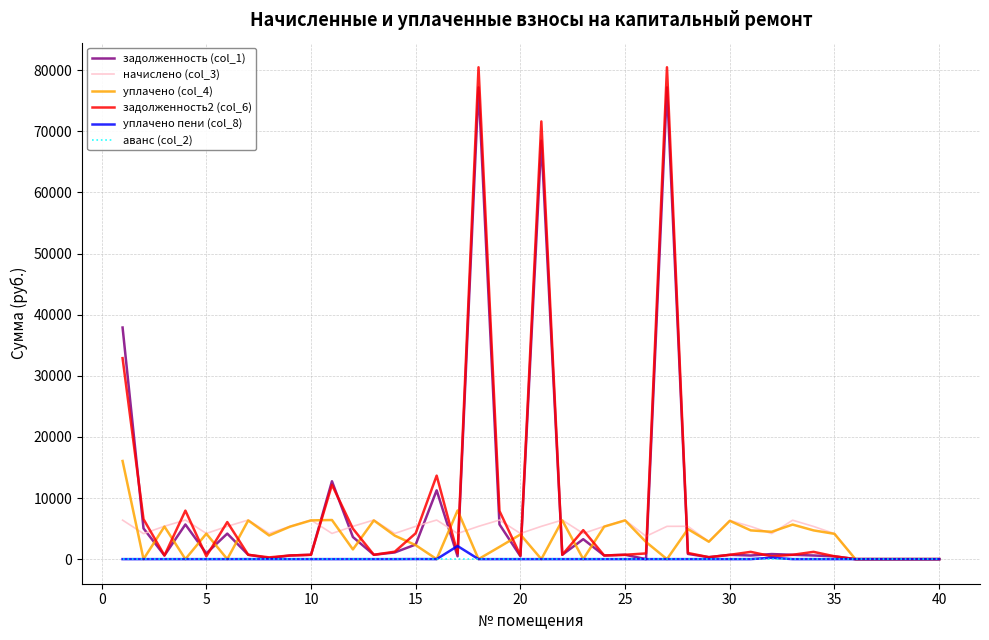

Is this an area chart (filled region under the line)?

No